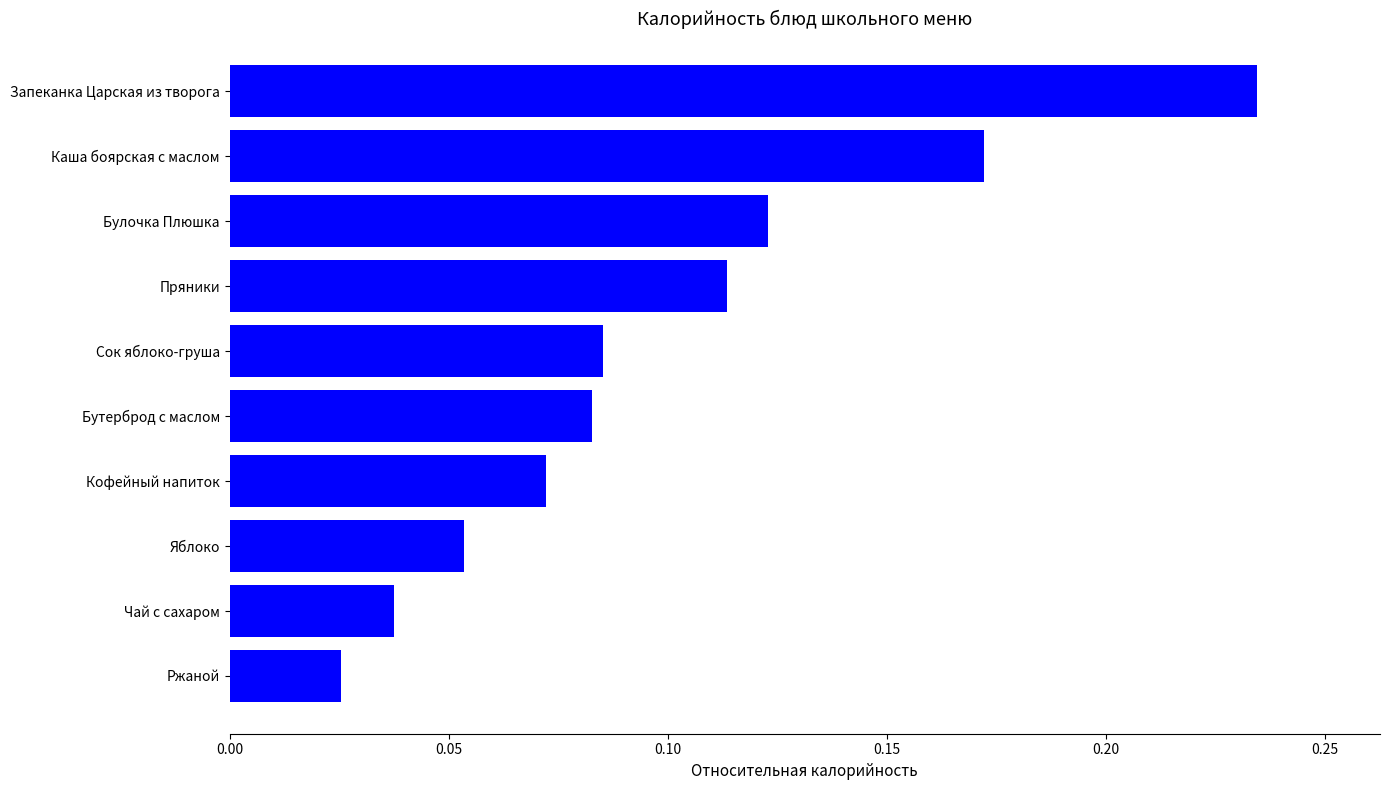

List the labels in order of value, largest first.

Запеканка Царская из творога, Каша боярская с маслом, Булочка Плюшка, Пряники, Сок яблоко-груша, Бутерброд с маслом, Кофейный напиток, Яблоко, Чай с сахаром, Ржаной